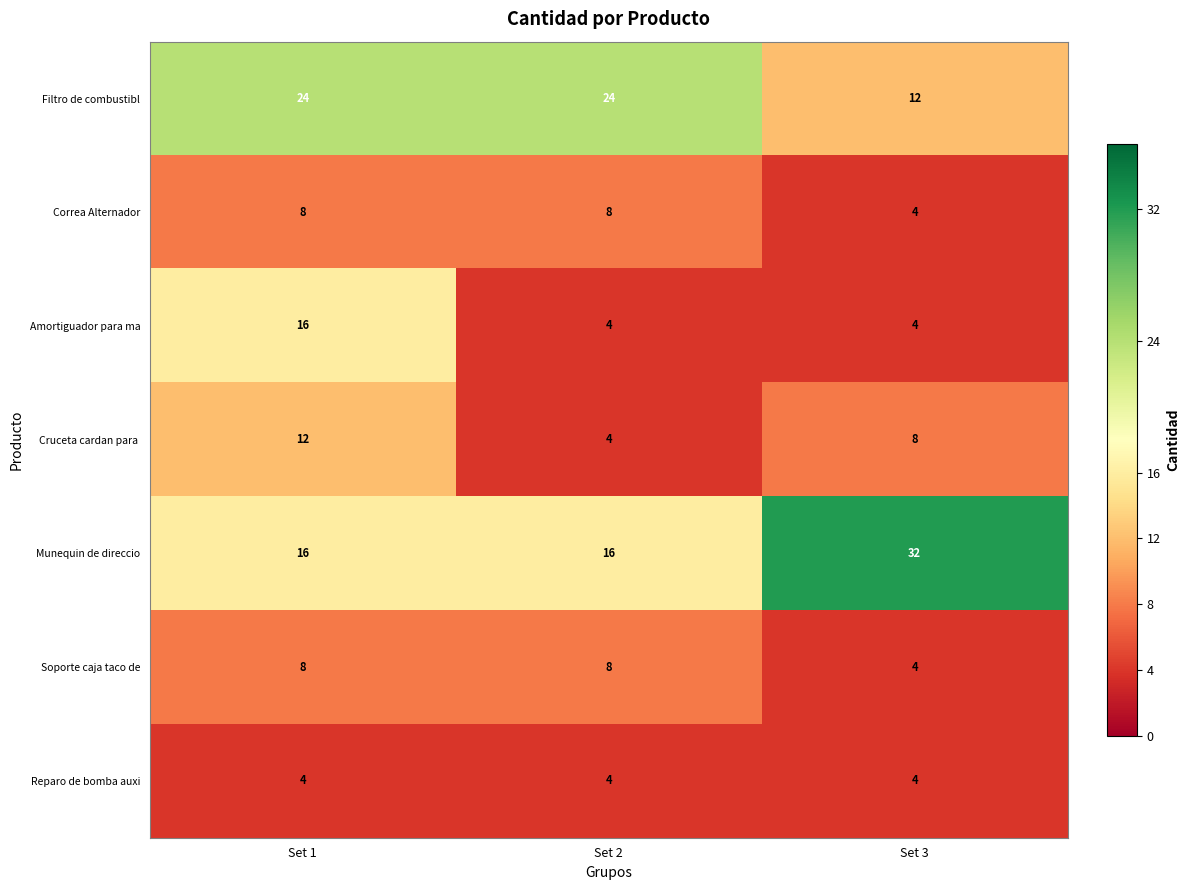

The value of Soporte caja taco de at Set 2 is 8. True or false?

True